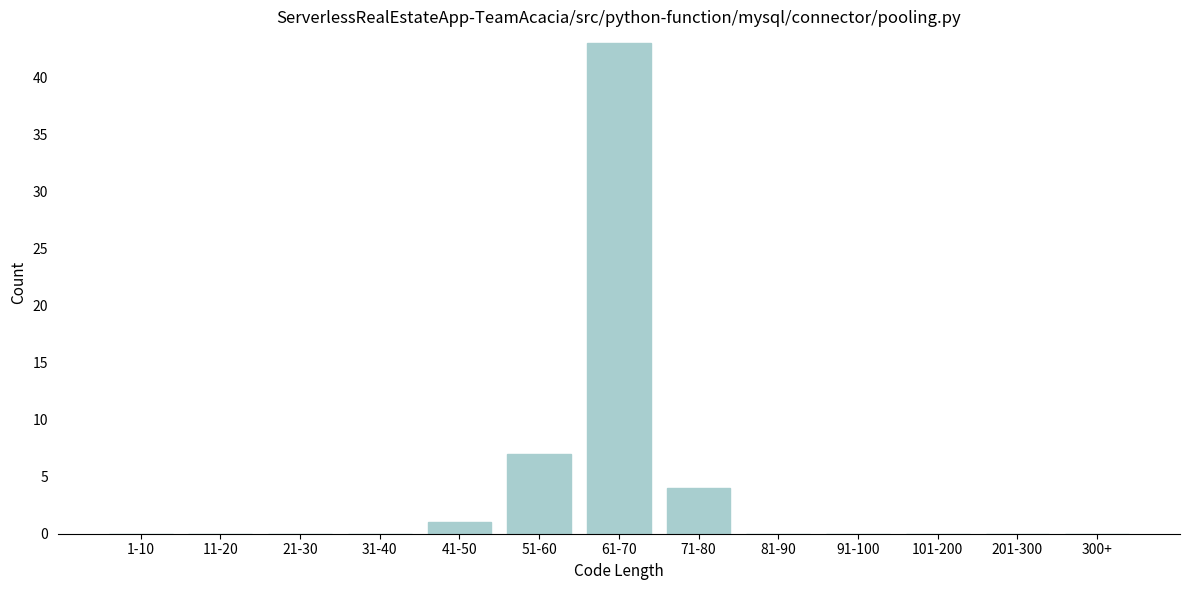

Reading right to left, transcribe all the data shown in this chart.

300+=0	201-300=0	101-200=0	91-100=0	81-90=0	71-80=4	61-70=43	51-60=7	41-50=1	31-40=0	21-30=0	11-20=0	1-10=0